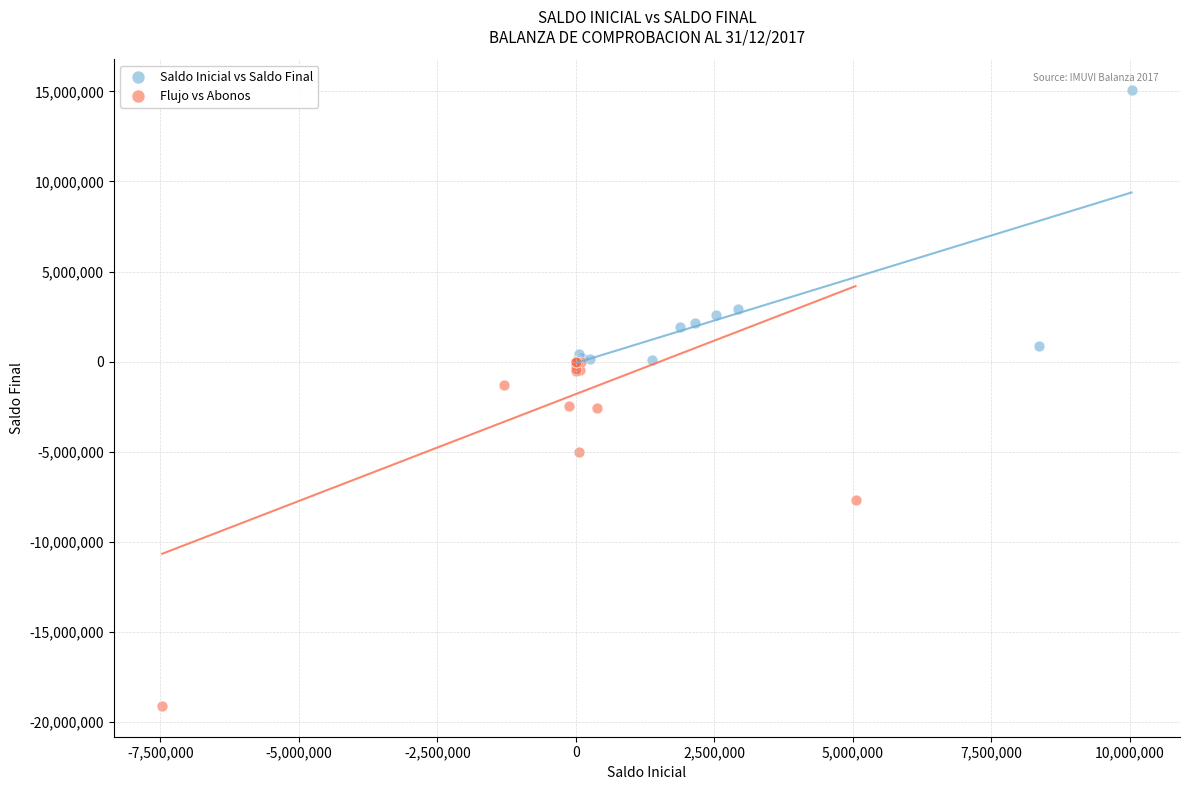

Which series contains the lowest Y value?

Flujo vs Abonos